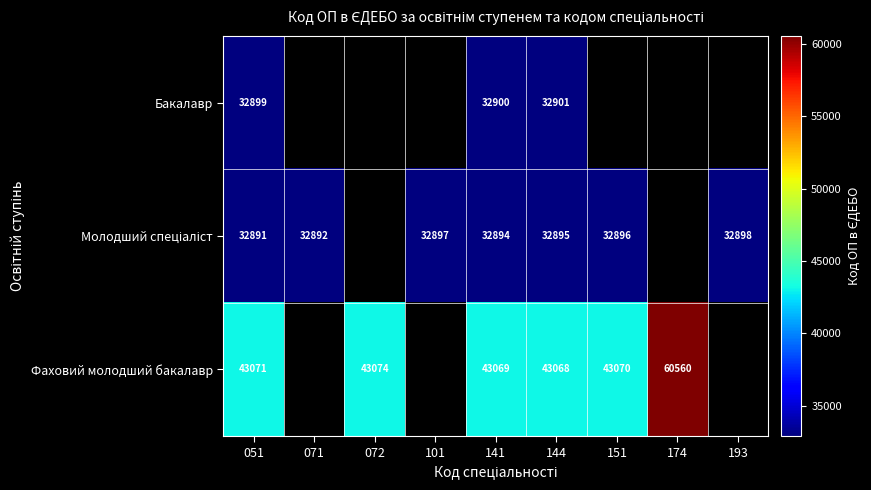

What is the spread (max minus min) of values at 051?

10180